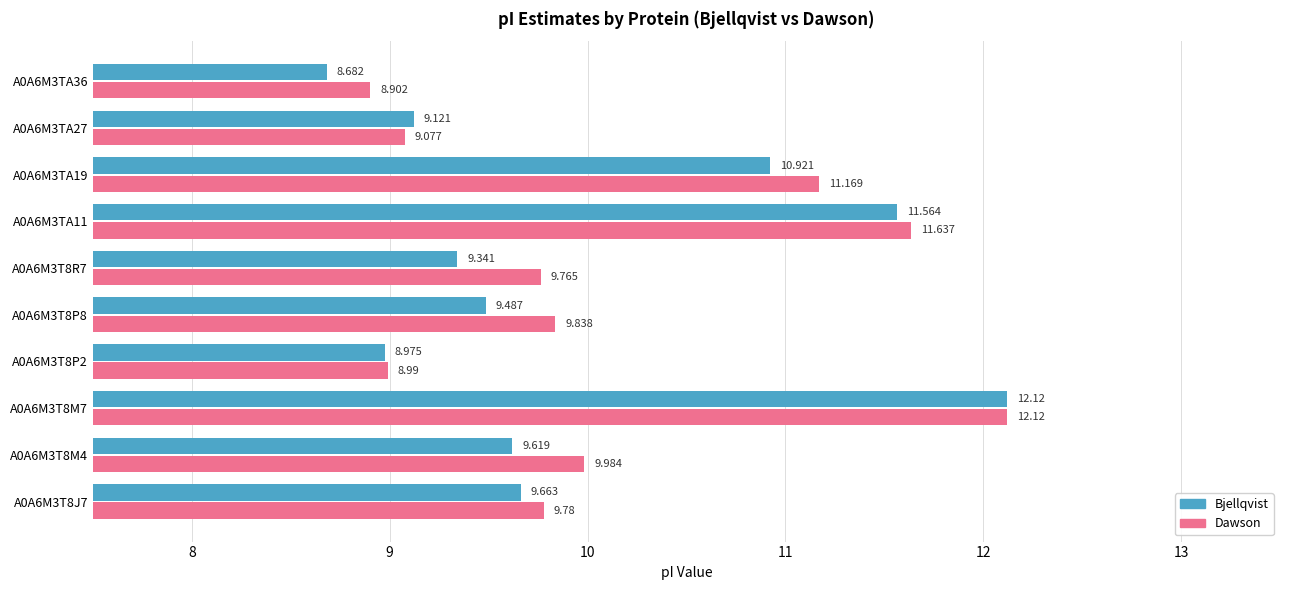

Rank the series at A0A6M3T8P8 from highest to lowest value.

Dawson, Bjellqvist